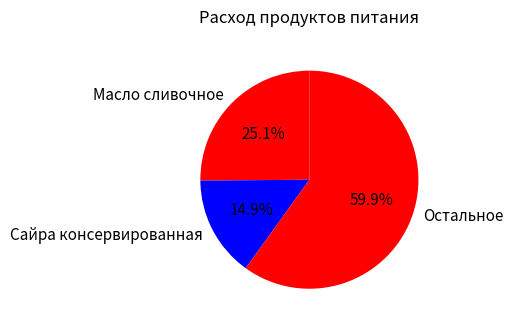

Count the number of slices in the pie.

3